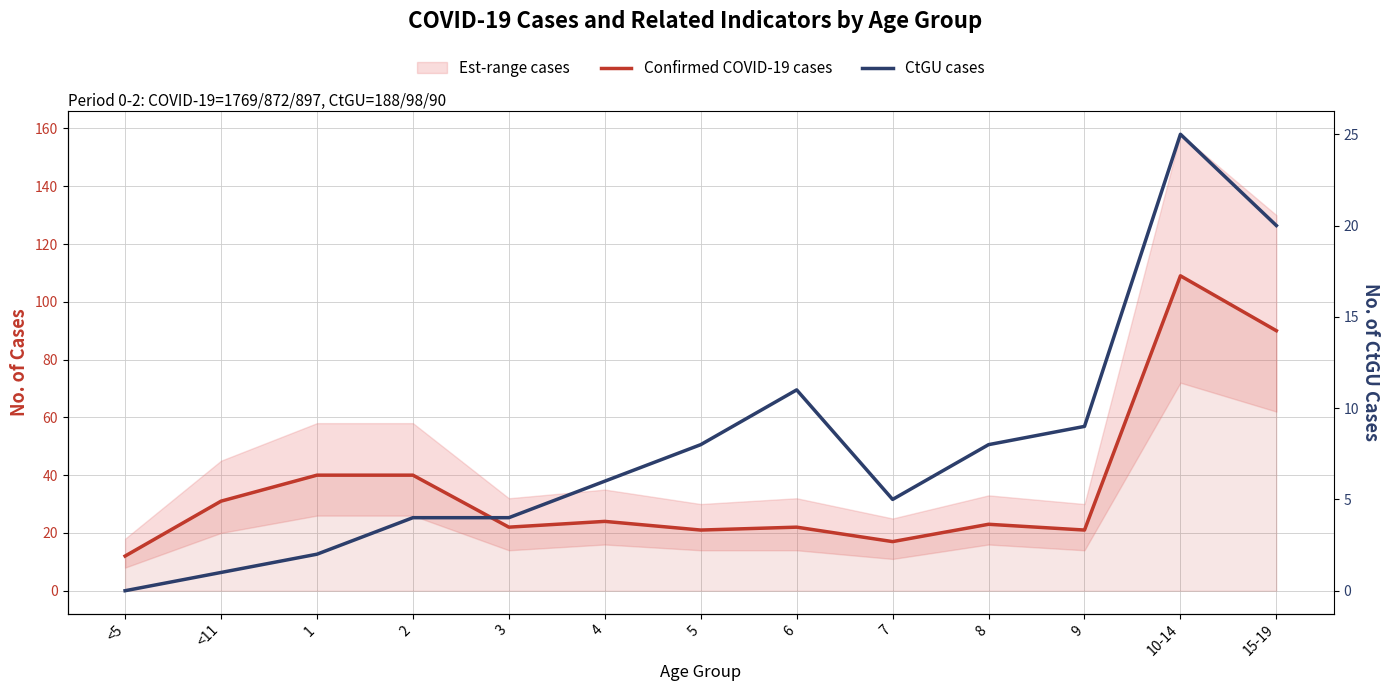

Reading left to right, transcribe all the data shown in this chart.

Confirmed COVID-19 cases: <5=12	<11=31	1=40	2=40	3=22	4=24	5=21	6=22	7=17	8=23	9=21	10-14=109	15-19=90
CtGU cases: <5=0	<11=1	1=2	2=4	3=4	4=6	5=8	6=11	7=5	8=8	9=9	10-14=25	15-19=20